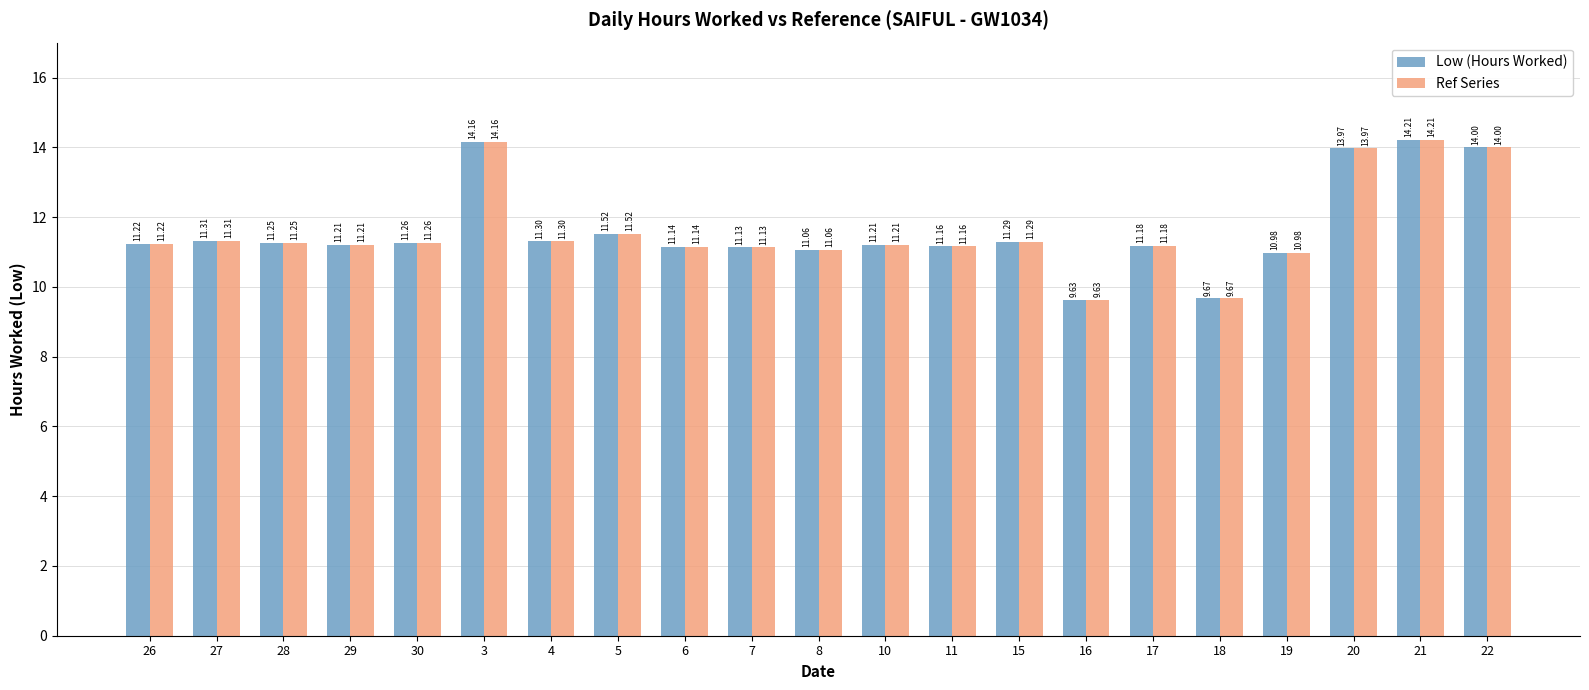

What are all the series names shown in the legend?

Low (Hours Worked), Ref Series